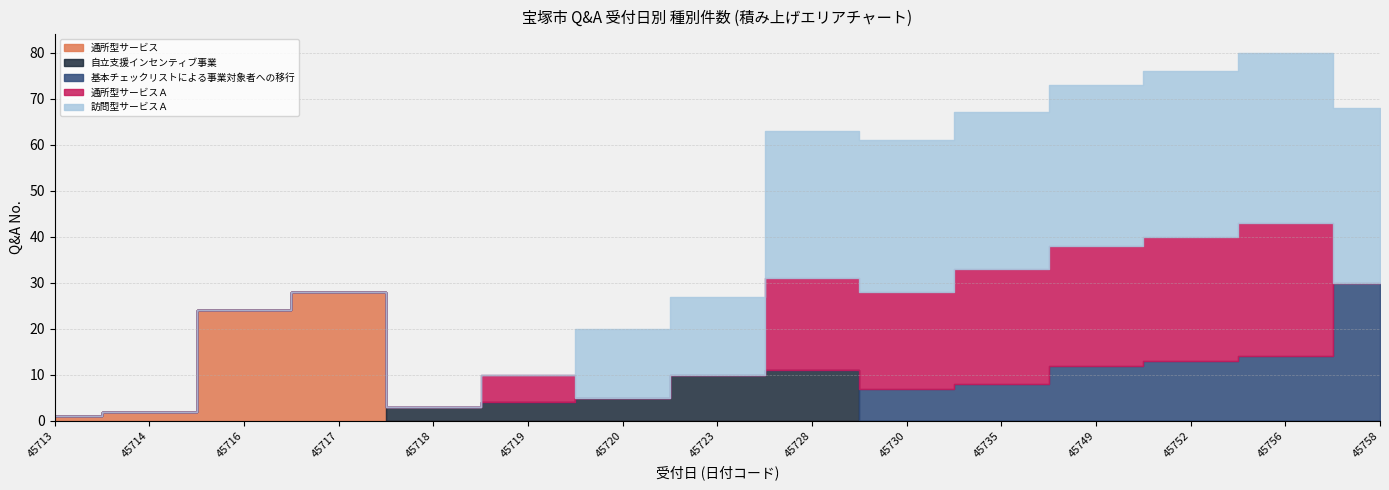

List the labels in order of 通所型サービスＡ value, smallest first.

45713, 45714, 45716, 45717, 45718, 45720, 45723, 45758, 45719, 45728, 45730, 45735, 45749, 45752, 45756